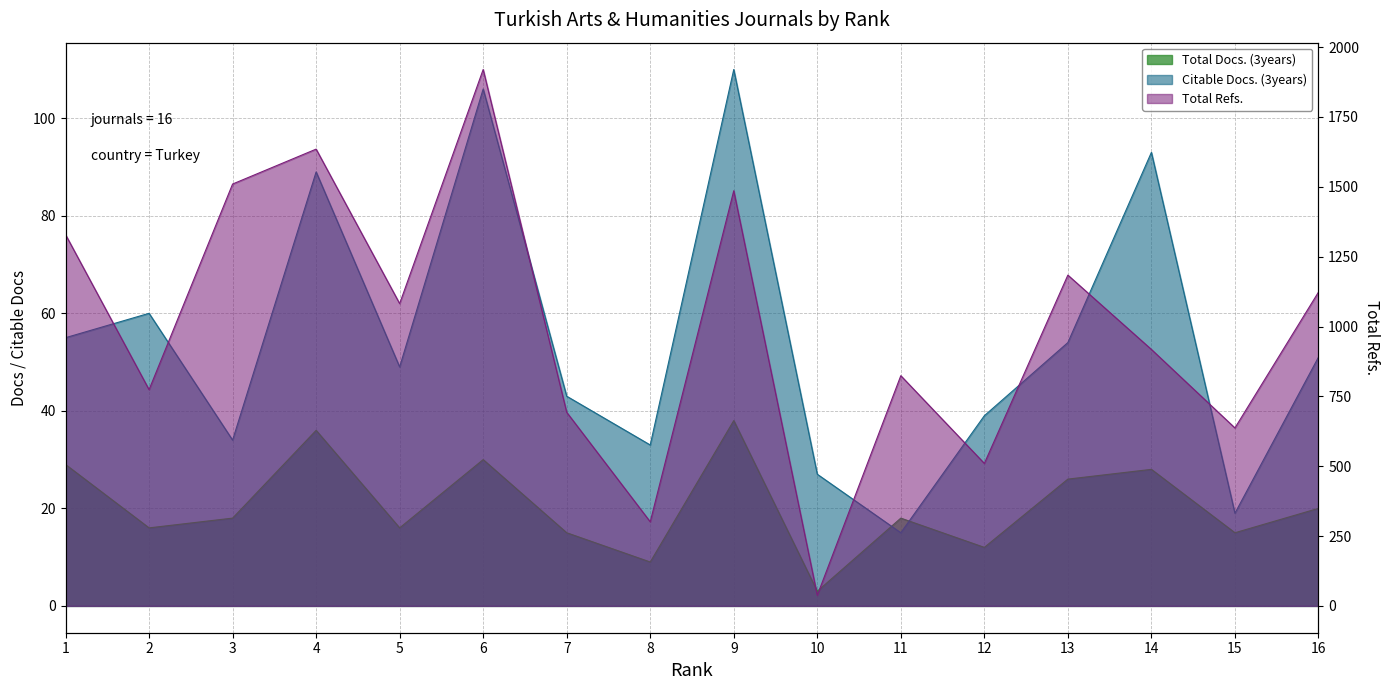

Reading right to left, list all the values displayed in this chart.

Total Docs. (3years): 20	15	28	26	12	18	3	38	9	15	30	16	36	18	16	29
Total Refs.: 1123	637	918	1184	510	824	38	1486	301	693	1920	1082	1635	1510	774	1329
Citable Docs. (3years): 51	19	93	54	39	15	27	110	33	43	106	49	89	34	60	55